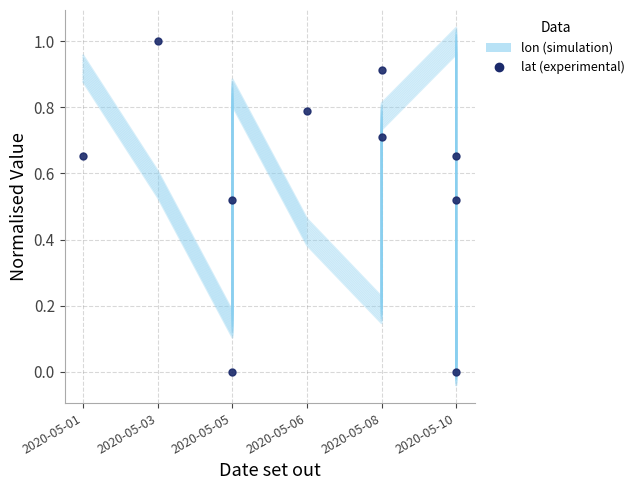

True or false: lon (simulation) has more than 1 interior local peaks.

True